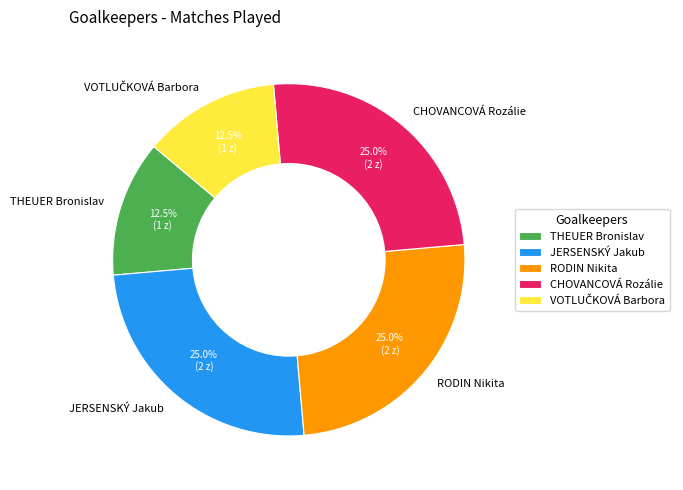

True or false: THEUER Bronislav accounts for 1% of the total.

False